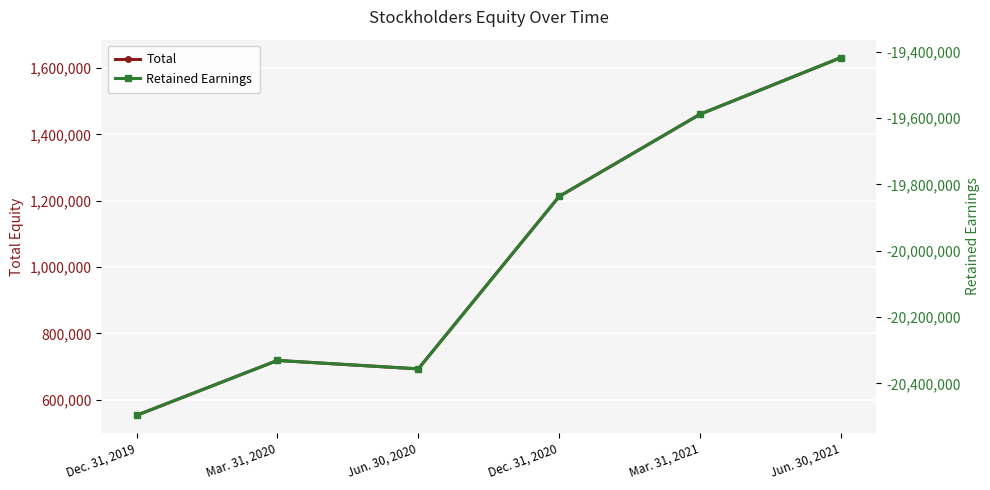

Which label corresponds to the largest value in the chart?

Jun. 30, 2021